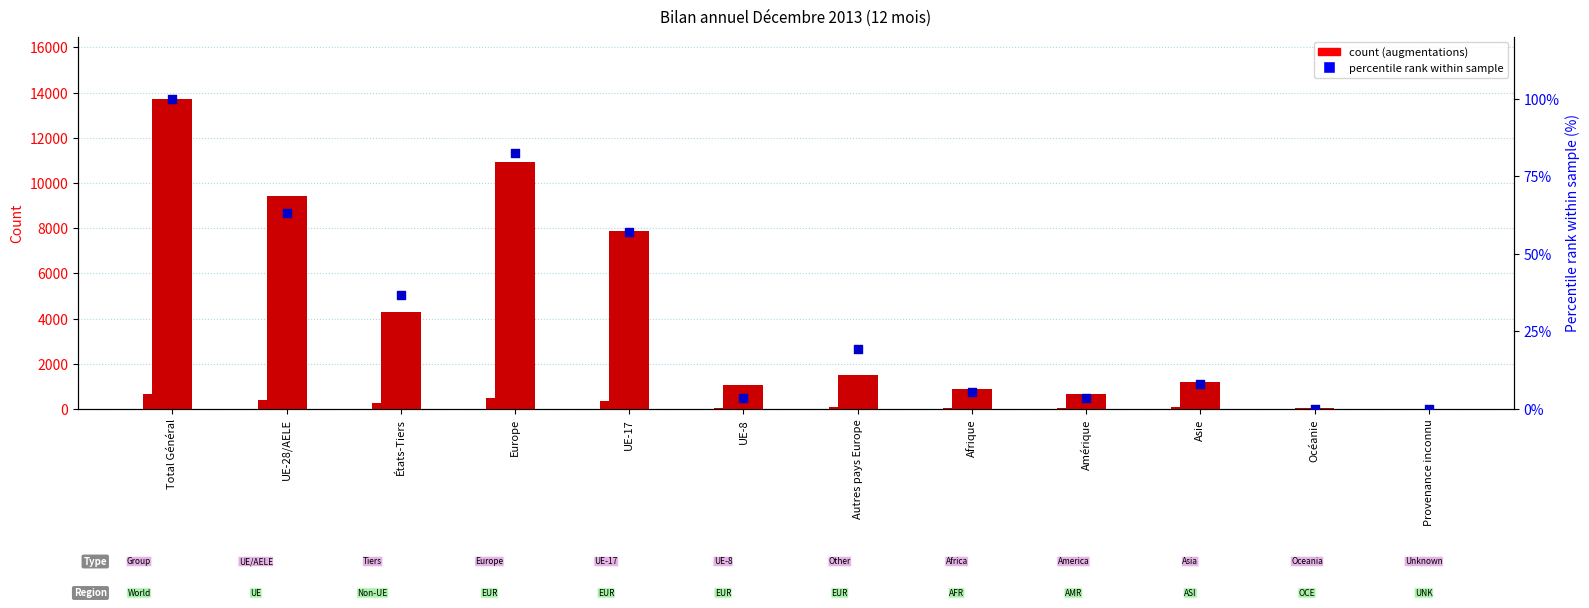

Which series has the largest total across all categories?

Total augmentations